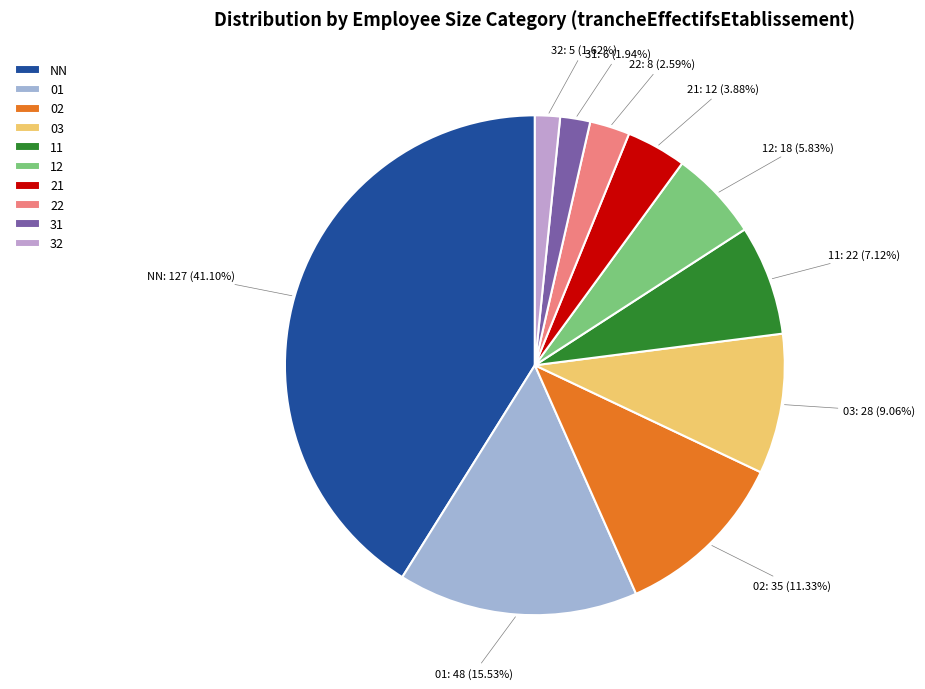

Is there a majority slice in this chart?

No